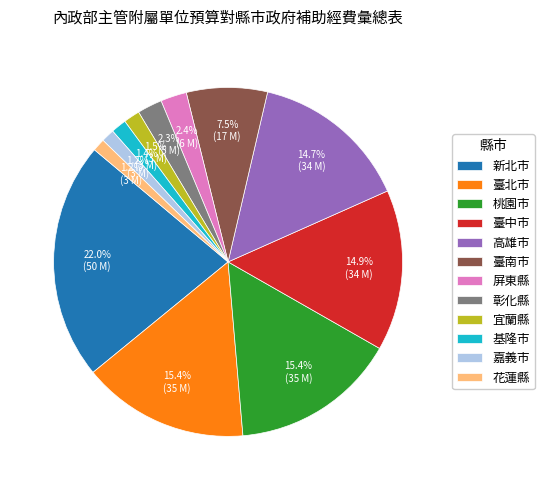

What percentage is NOT represented by 宜蘭縣?

98.5%